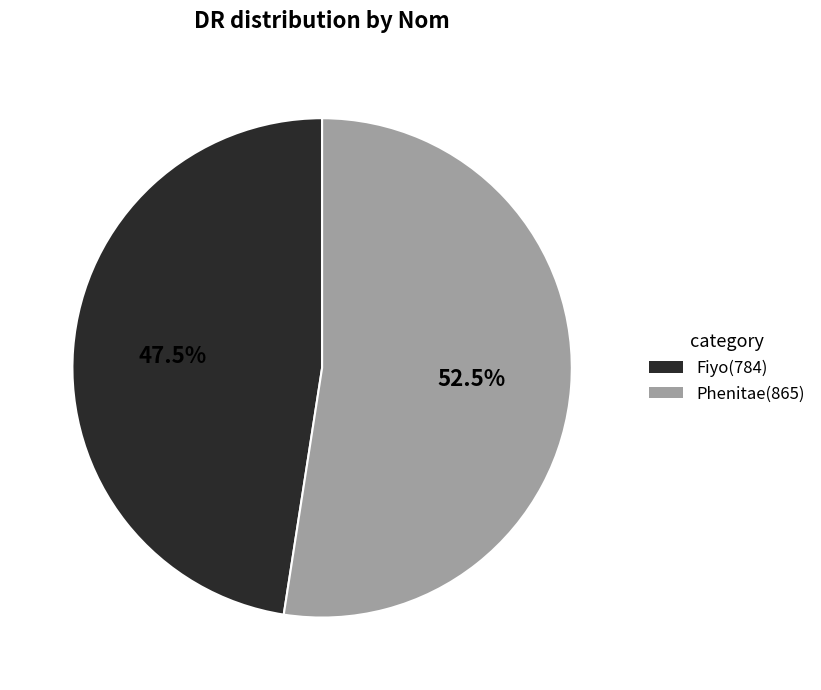

Between Fiyo and Phenitae, which is larger?

Phenitae